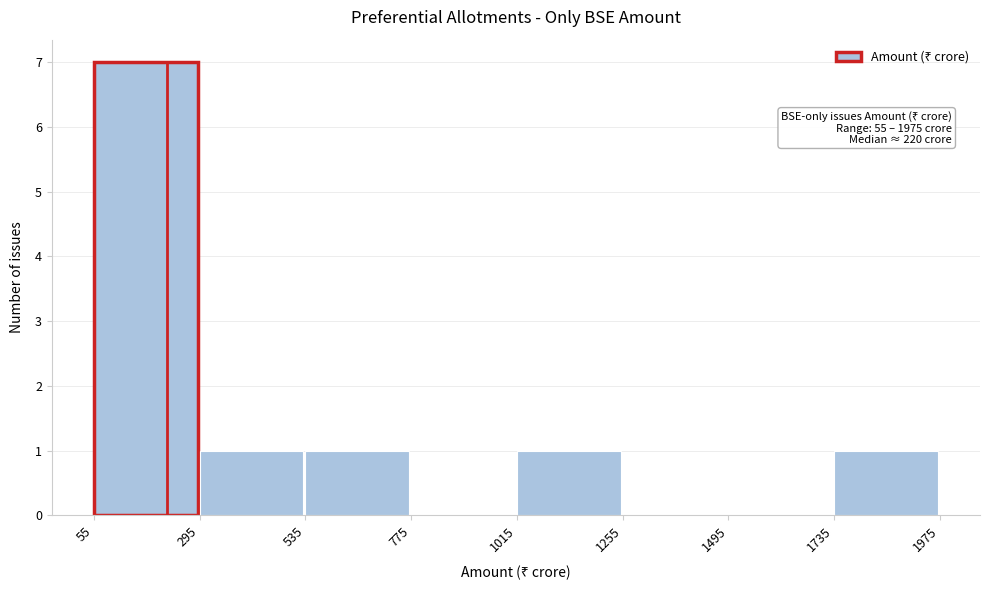

Which range on the x-axis has the tallest bar?

55 to 295